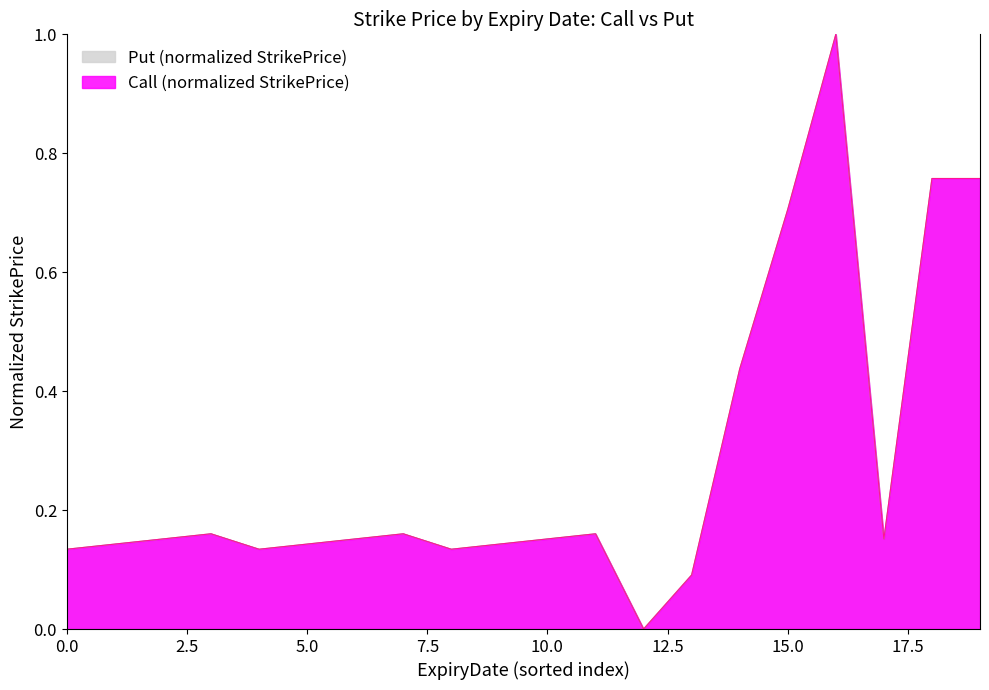

How many interior local peaks does the Put series have?

4